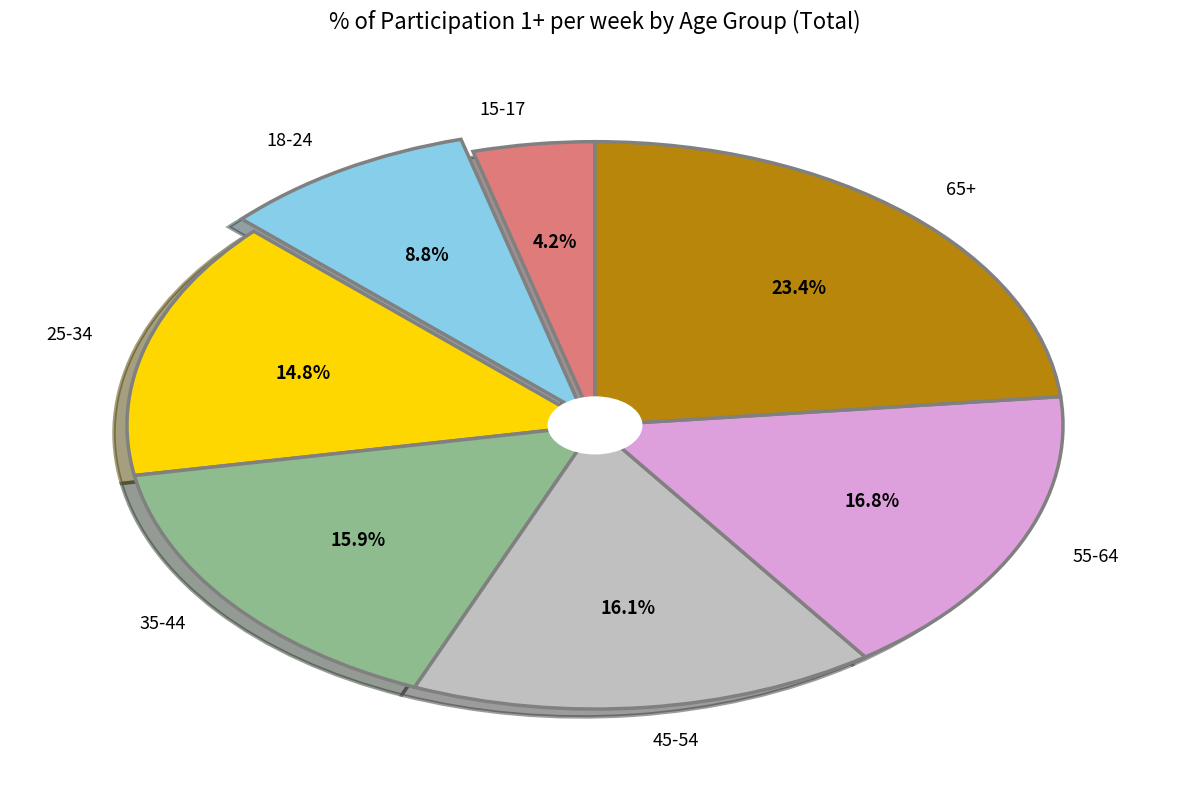

Approximately how many times larger is the value at 45-54 compared to 15-17?

3.8